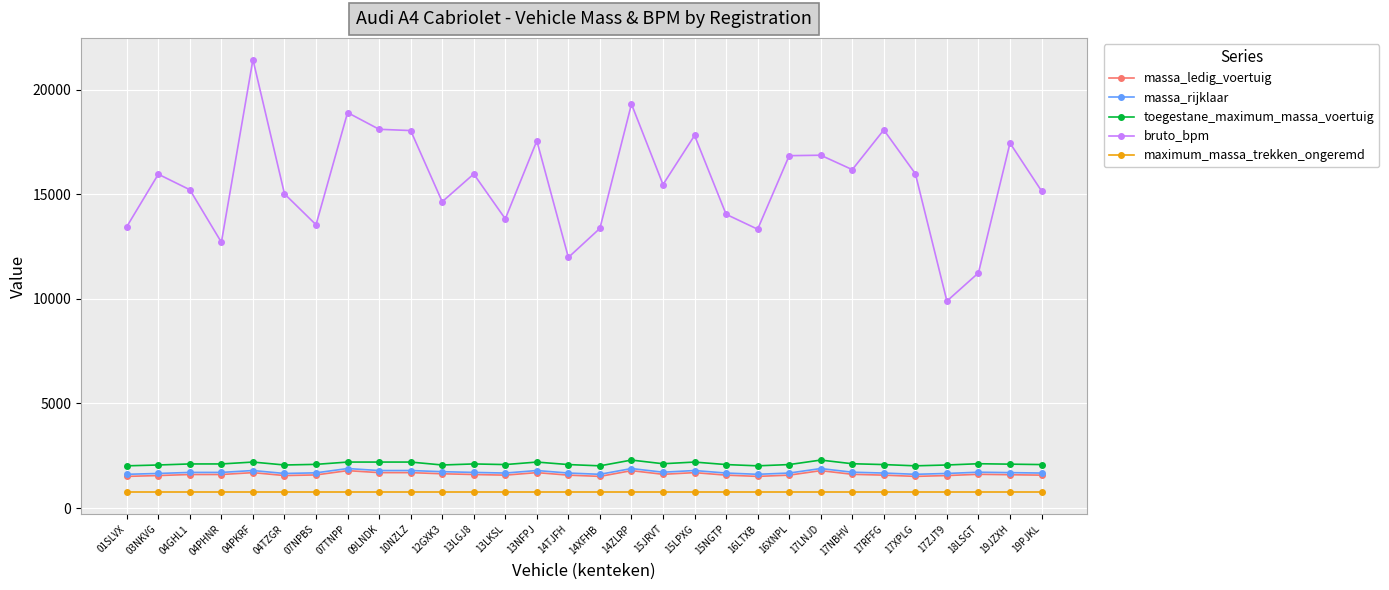

Which series has the widest spread of values?

bruto_bpm